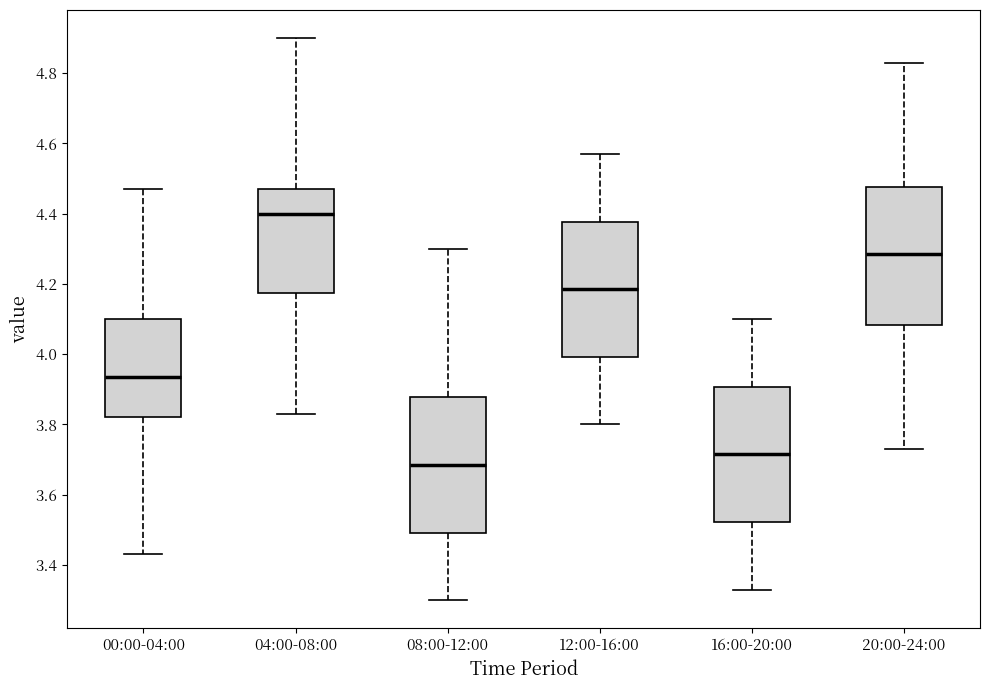

Reading left to right, transcribe this box plot: for each box, give where its median line is, the range the box spans, and where its two whiskers end, as read against the y-axis. The values are not printed on the chart, so give them approximately, as read against the axis.

00:00-04:00: median 3.94, box 3.82 to 4.10, whiskers 3.44 to 4.48
04:00-08:00: median 4.40, box 4.18 to 4.48, whiskers 3.84 to 4.90
08:00-12:00: median 3.68, box 3.50 to 3.88, whiskers 3.30 to 4.30
12:00-16:00: median 4.18, box 4.00 to 4.38, whiskers 3.80 to 4.58
16:00-20:00: median 3.72, box 3.52 to 3.90, whiskers 3.34 to 4.10
20:00-24:00: median 4.28, box 4.08 to 4.48, whiskers 3.74 to 4.84